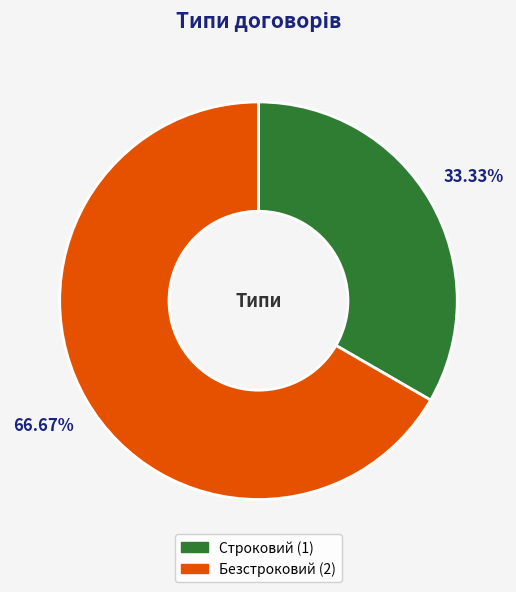

How many segments does this pie chart have?

2